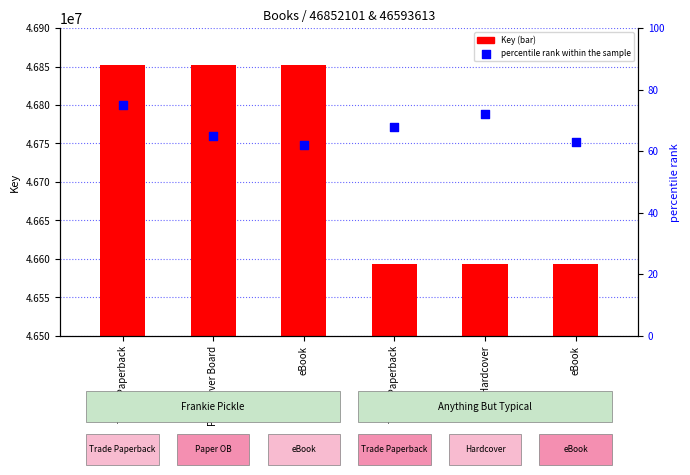

At which category is the sum across all series the highest?

Trade Paperback